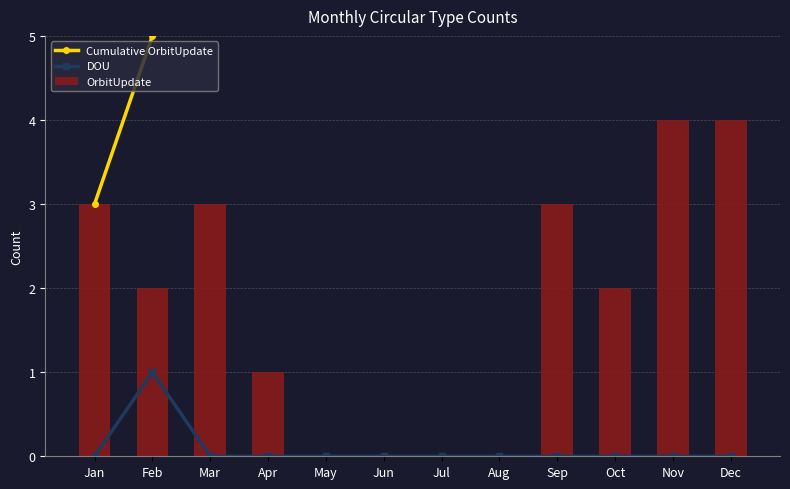

What is the spread (max minus min) of values at Aug?

9